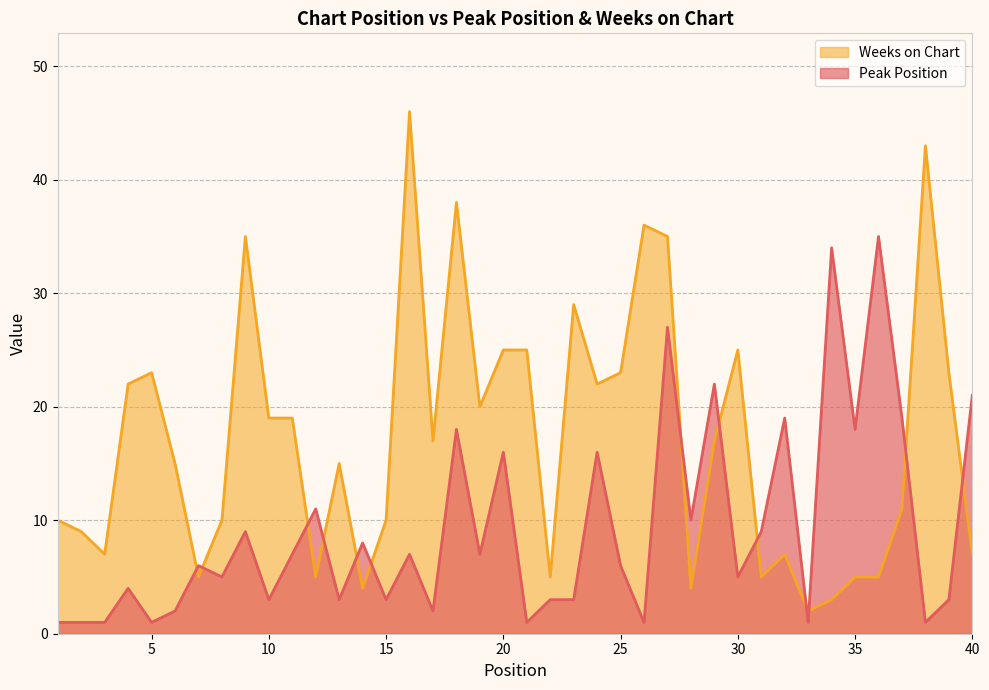

List the labels in order of Peak Position value, smallest first.

1, 2, 3, 5, 21, 26, 33, 38, 6, 17, 10, 13, 15, 22, 23, 39, 4, 8, 30, 7, 25, 11, 16, 19, 14, 9, 31, 28, 12, 20, 24, 18, 35, 32, 37, 40, 29, 27, 34, 36